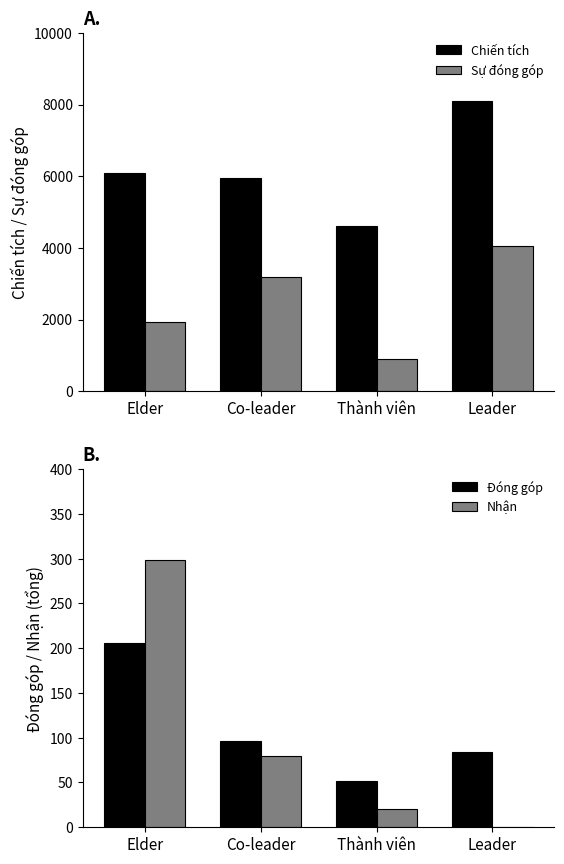

True or false: Đóng góp has a value of 42 at Co-leader.

False